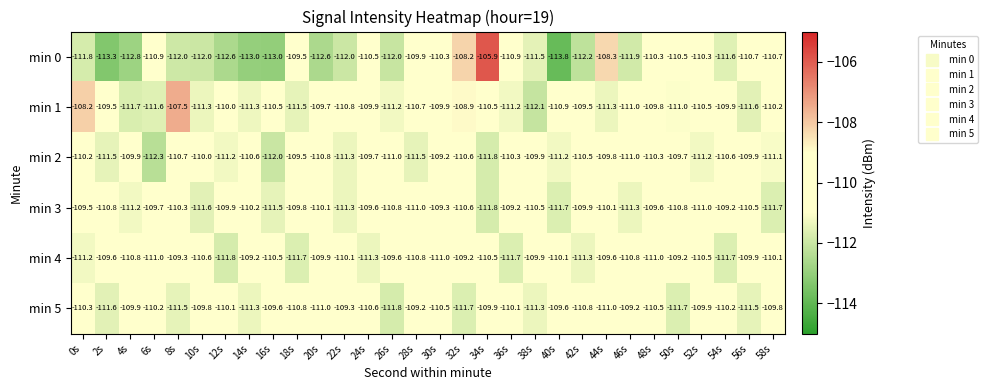

At 10s, list the series in order from smallest to largest.

min 0, min 3, min 1, min 4, min 2, min 5